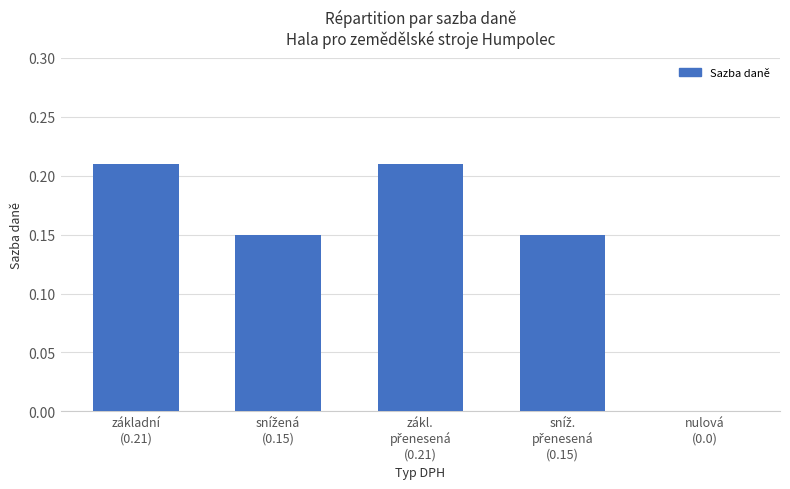

What is the sum of all values?

0.7